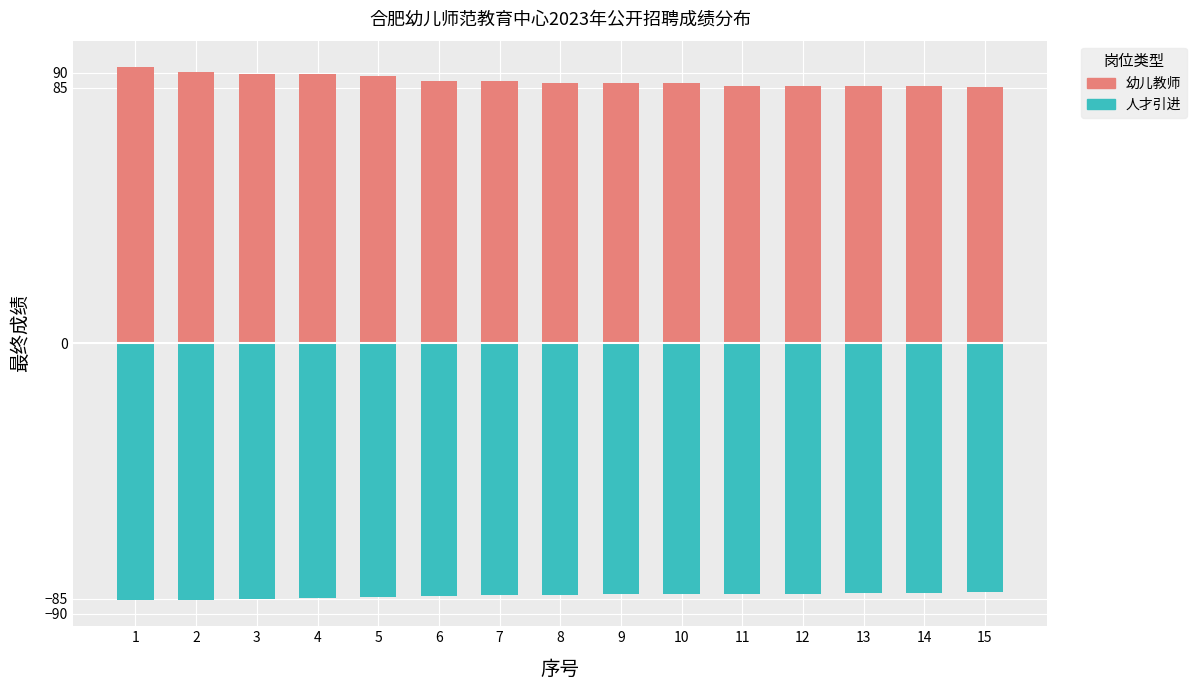

Reading left to right, list all the values displayed in this chart.

幼儿教师: 91.8	90.3	89.5	89.4	88.8	87.3	87.1	86.6	86.5	86.5	85.6	85.6	85.5	85.4	85.3
人才引进: -85.3	-85.3	-85.0	-84.9	-84.3	-84.0	-83.7	-83.7	-83.6	-83.5	-83.3	-83.3	-83.0	-83.0	-82.8